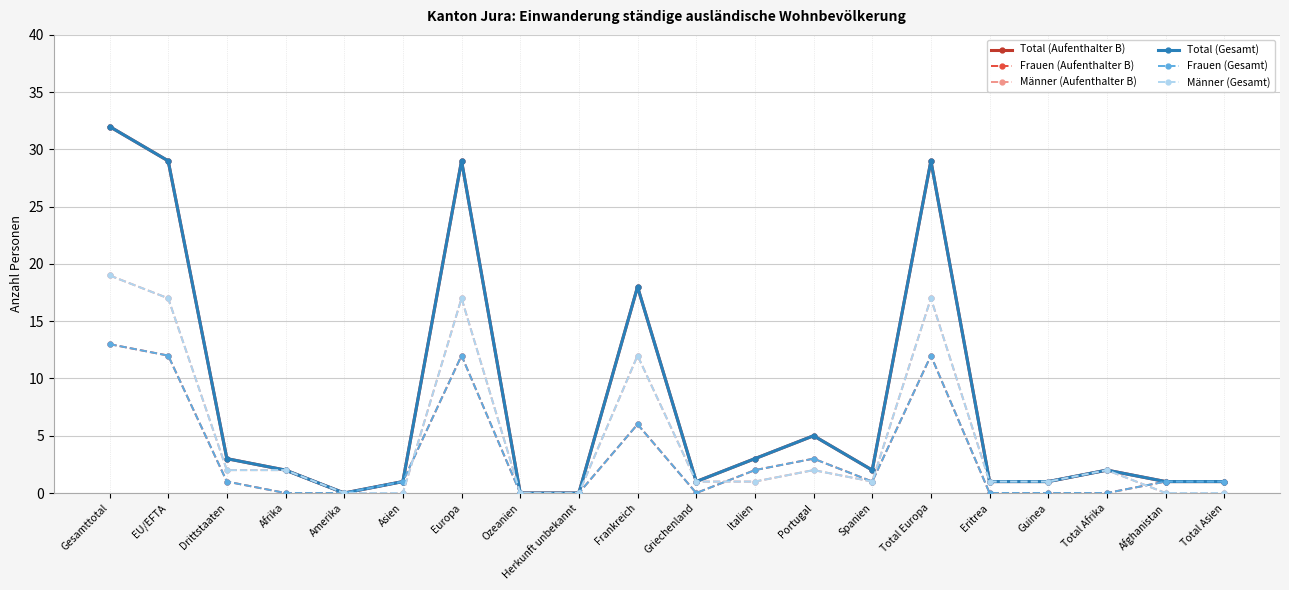

Between Guinea and Afghanistan, which is larger?

Guinea